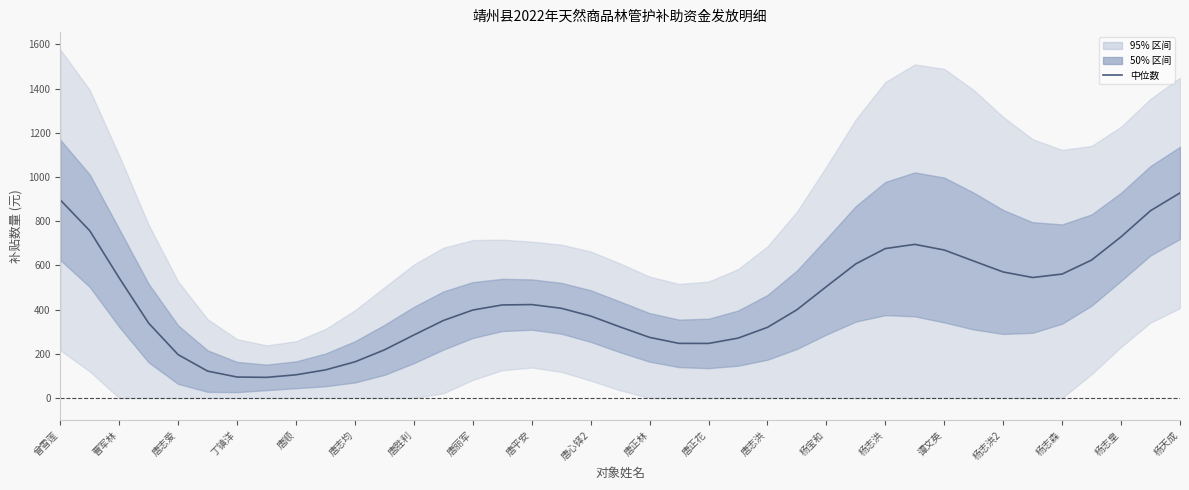

True or false: the data shows 65.2 at 23.

False